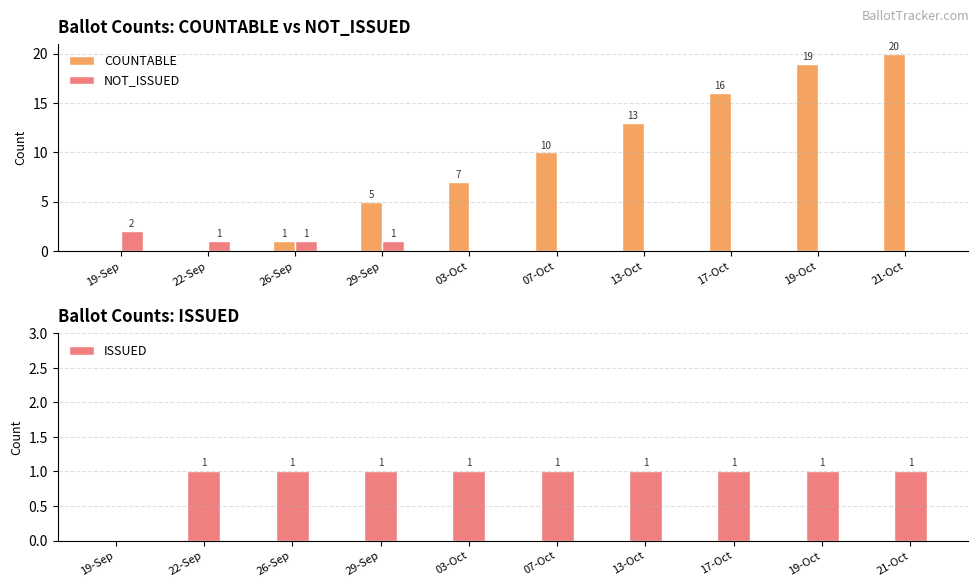

Is it true that NOT_ISSUED equals 0 at 03-Oct?

True